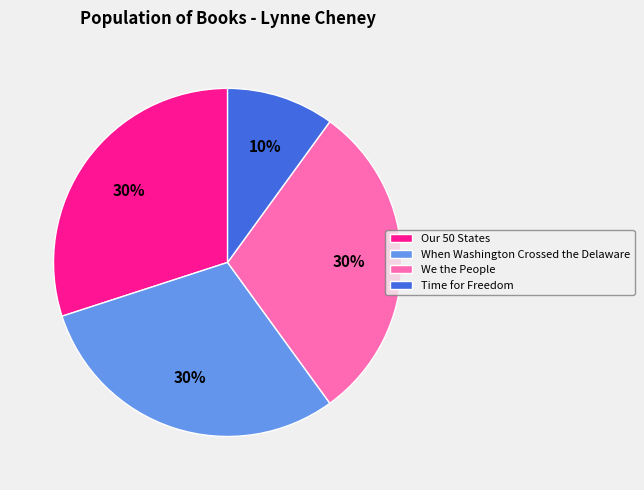

To the nearest percent, what is the combined percentage of Time for Freedom and We the People?

40%